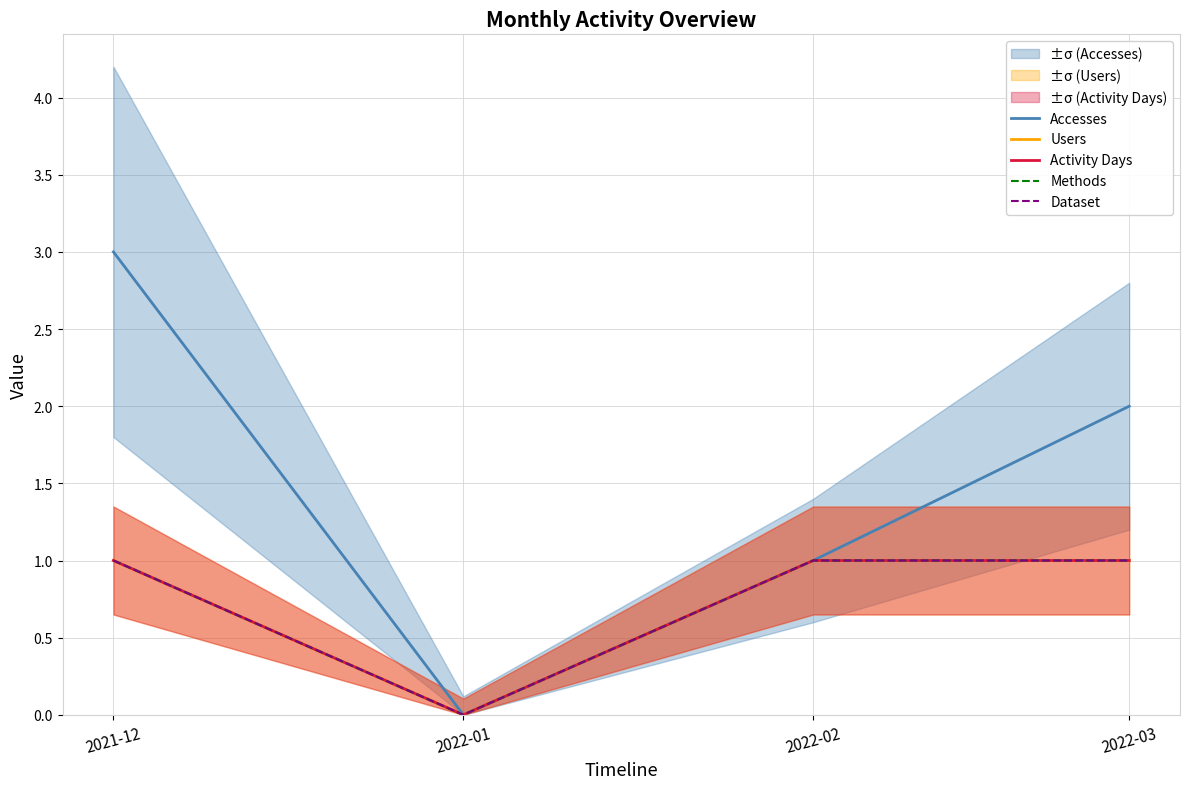

Reading left to right, transcribe all the data shown in this chart.

Accesses: 3	0	1	2
Users: 1	0	1	1
Activity Days: 1	0	1	1
Methods: 1	0	1	1
Dataset: 1	0	1	1